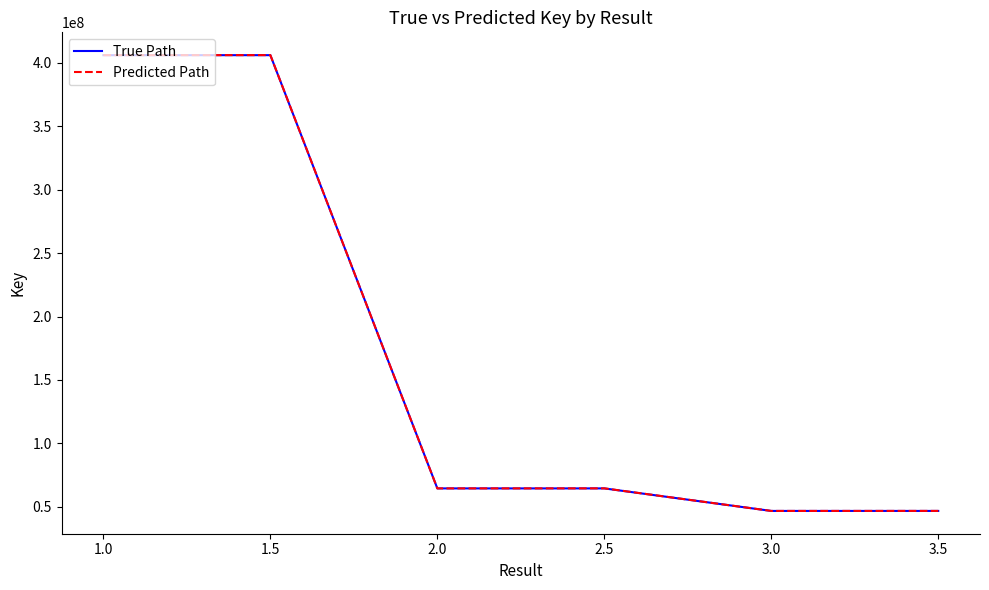

What is the minimum value shown in the chart?

46695179